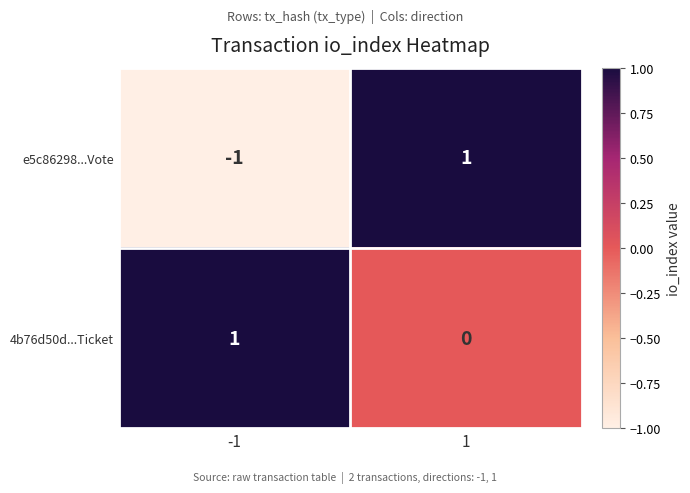

How many data points does each series have?

2